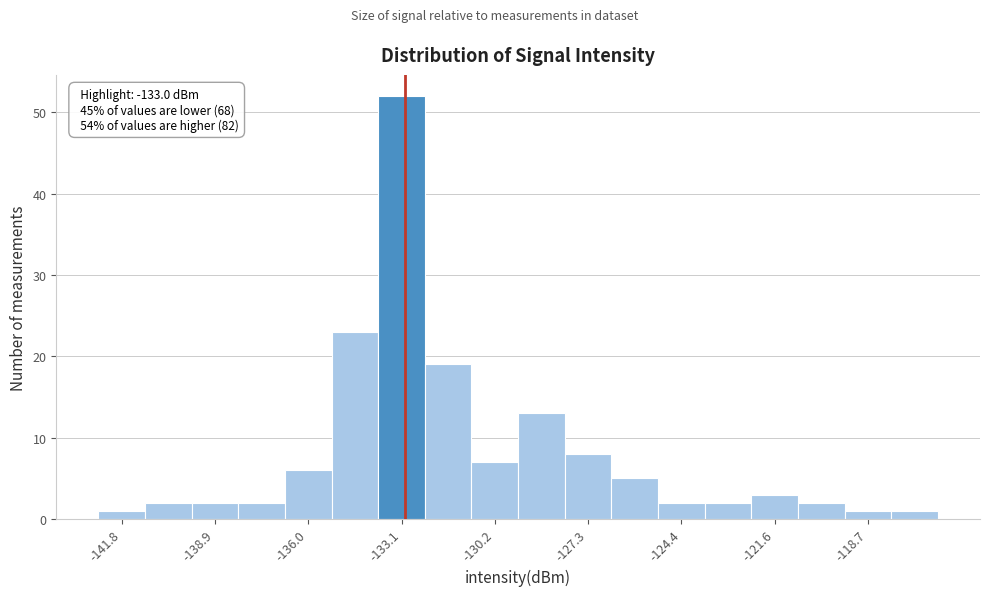

Read against the x-axis, roughly where is the centre of the tallest bar?

-133.0